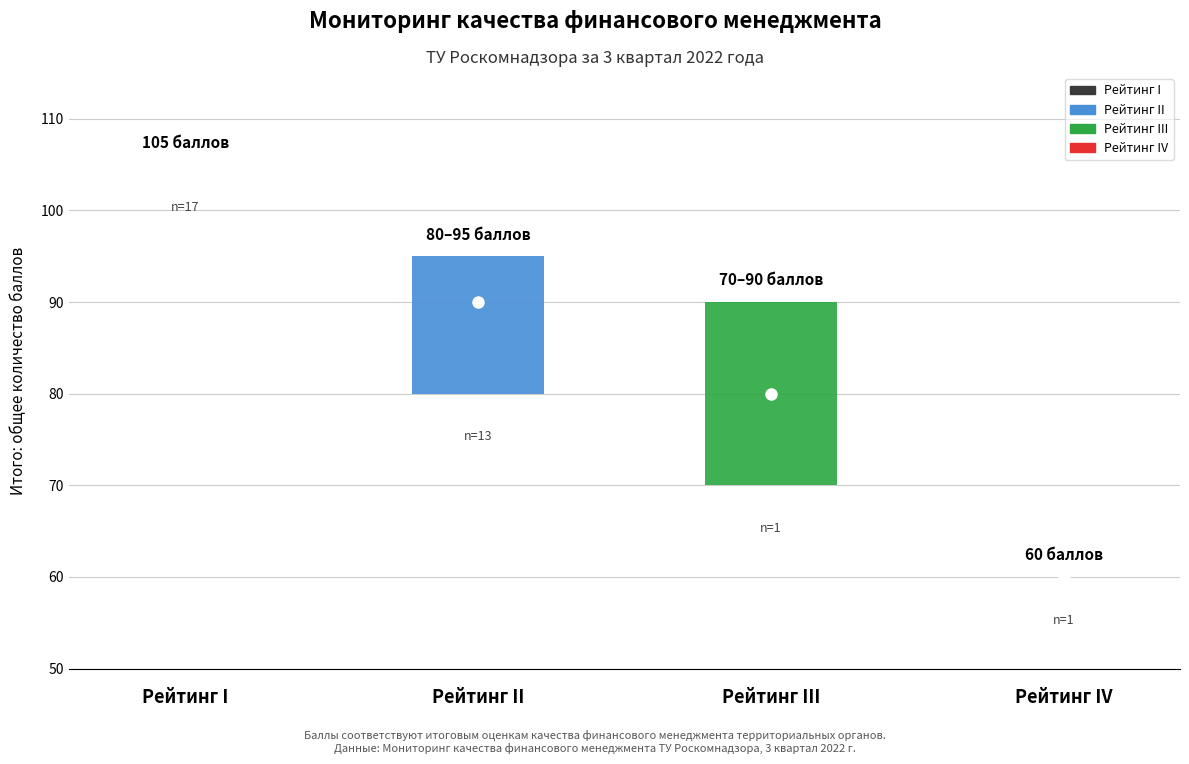

Does the chart contain stacked bars?

No